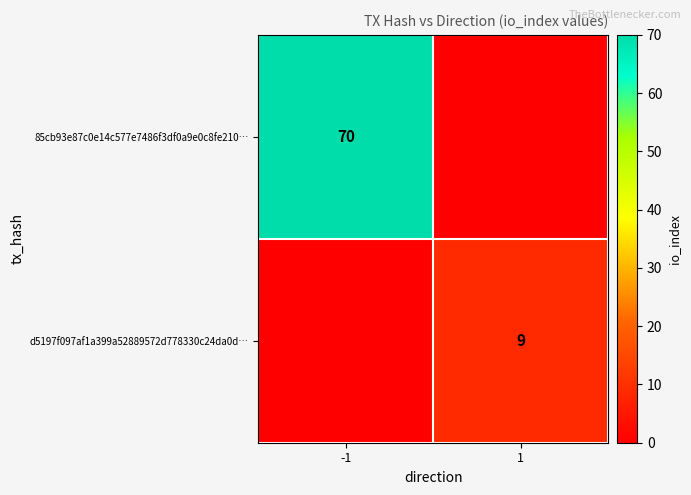

The 85cb93e87c0e14c577e7486f3df0a9e0c8fe210… series shows 107 at -1. True or false?

False